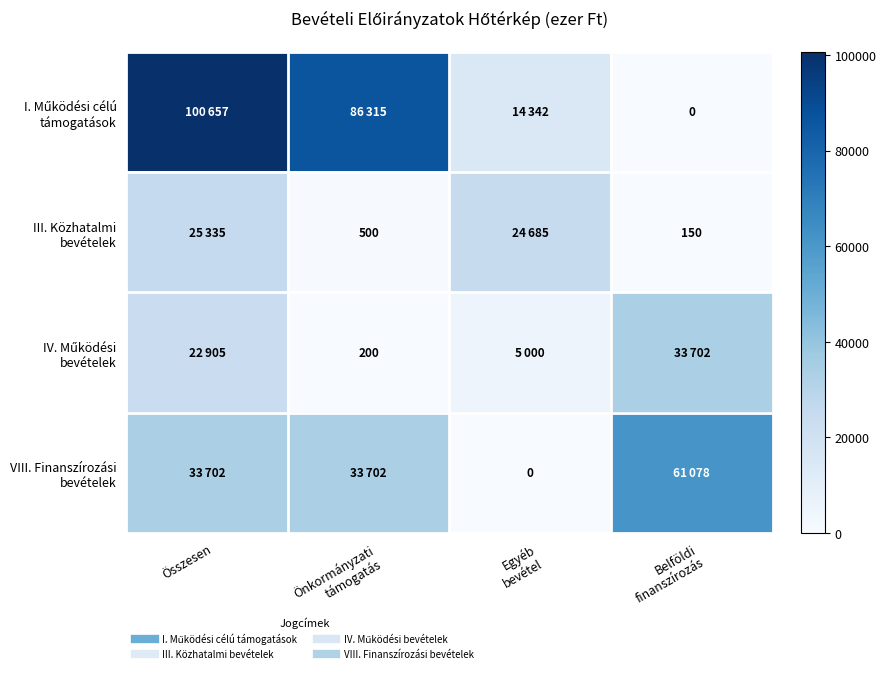

True or false: VIII. Finanszírozási bevételek has a value of 104606 at Belföldi finanszírozás.

False